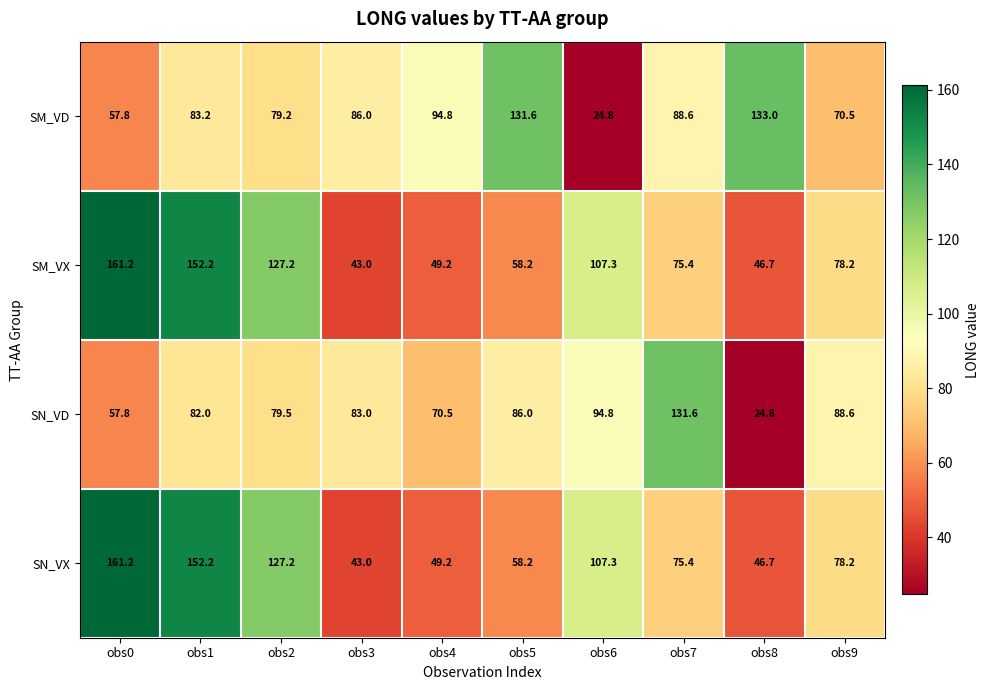

Is it true that SN_VD equals 55.8 at obs5?

False